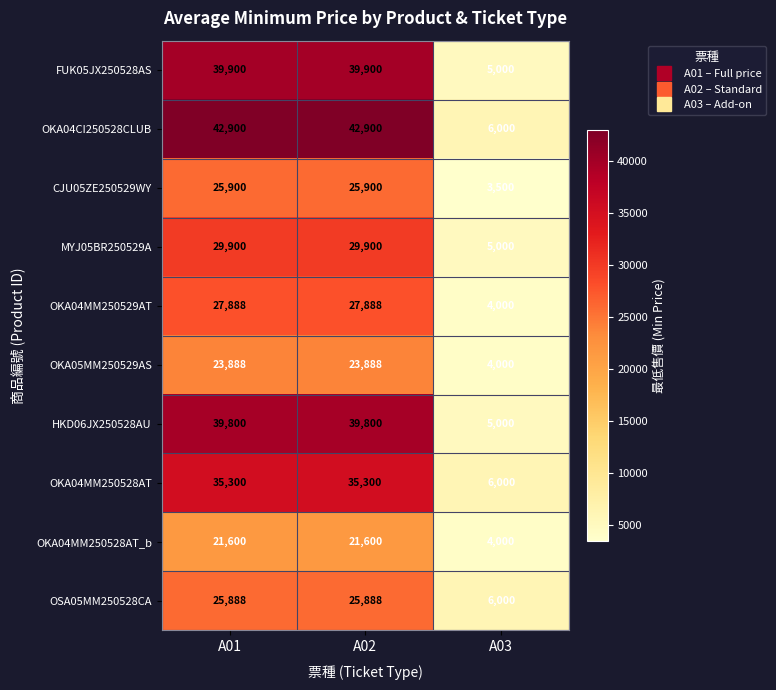

Rank the series by their maximum value, from lowest to highest.

OKA04MM250528AT_b, OKA05MM250529AS, OSA05MM250528CA, CJU05ZE250529WY, OKA04MM250529AT, MYJ05BR250529A, OKA04MM250528AT, HKD06JX250528AU, FUK05JX250528AS, OKA04CI250528CLUB